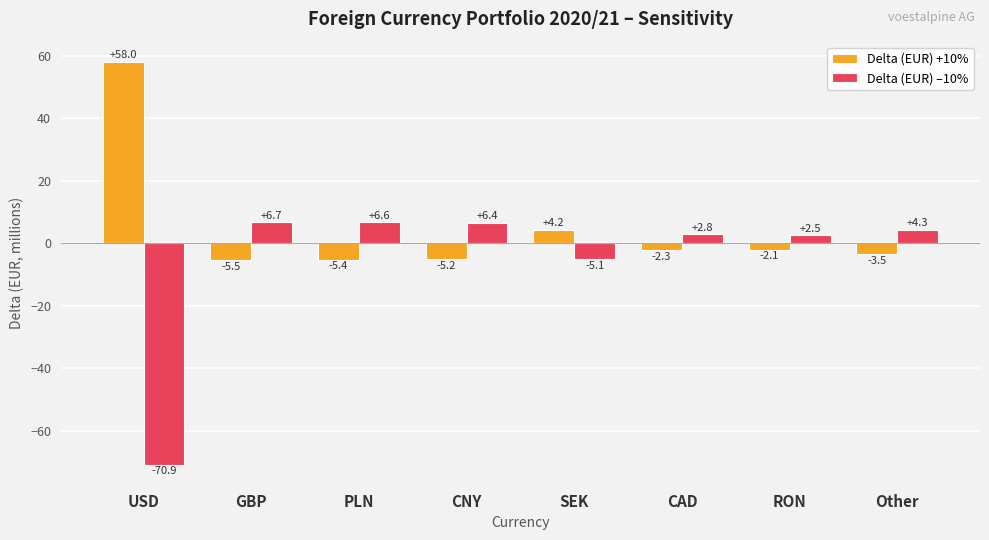

How many data points in Delta (EUR) –10% are less than 4?

4